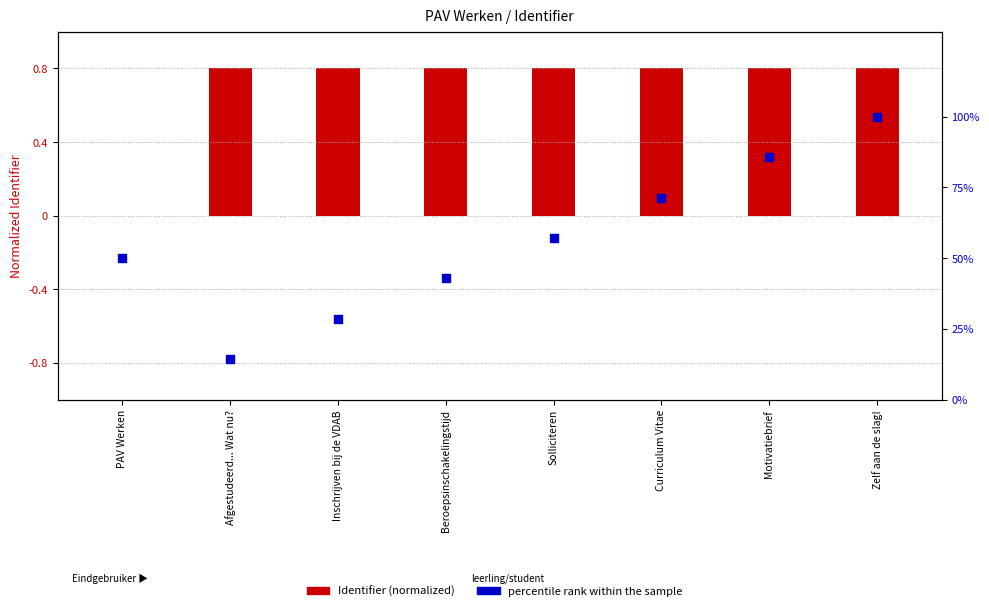

At which category is the sum across all series the highest?

Zelf aan de slag!